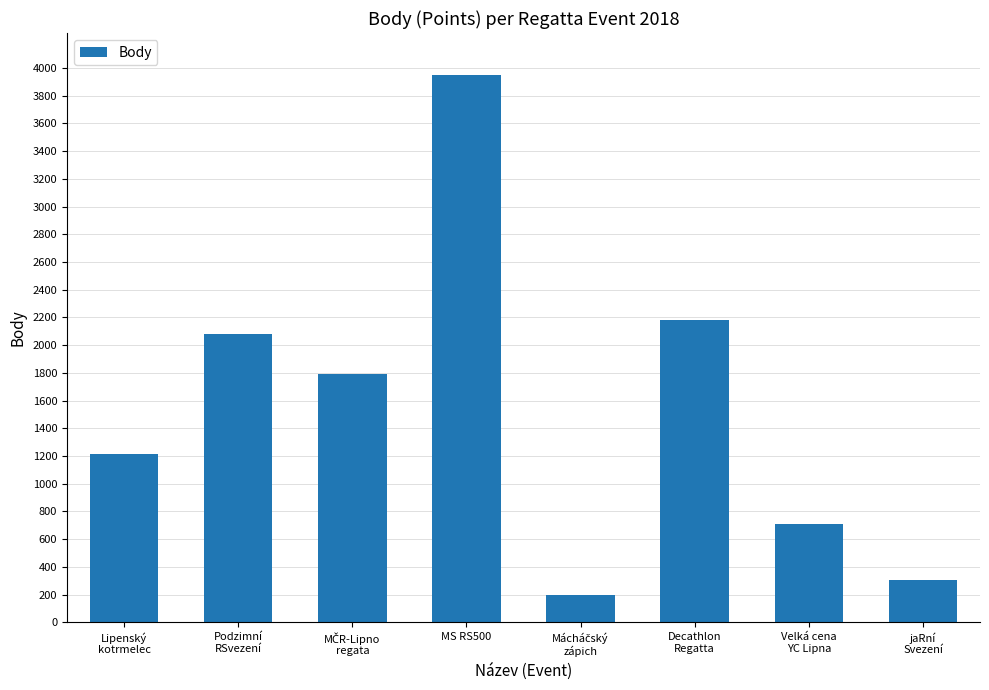

Reading right to left, what are all the values shown in this chart?

303	707	2183	198	3952	1792	2081	1215